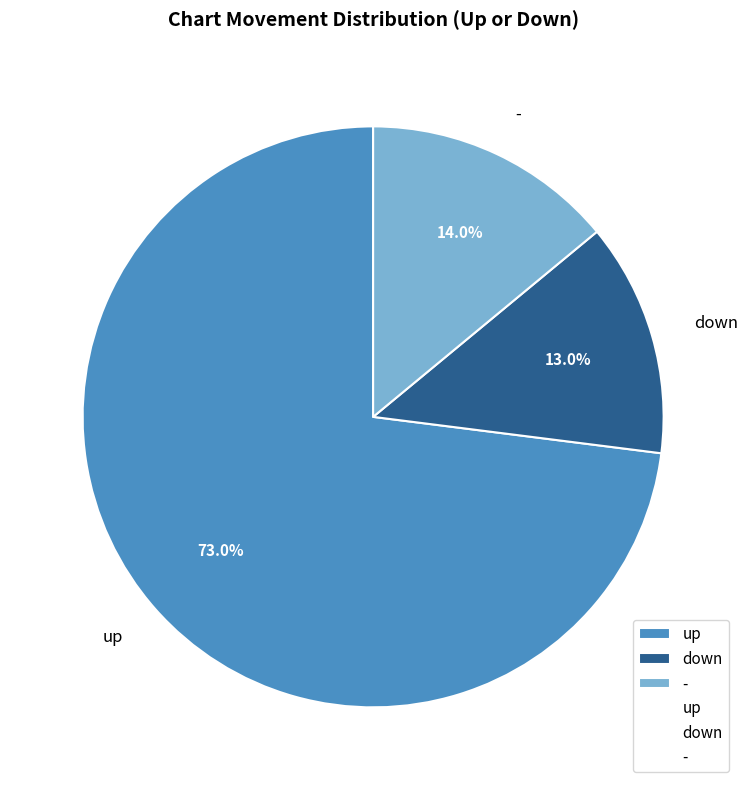

Is there a majority slice in this chart?

Yes